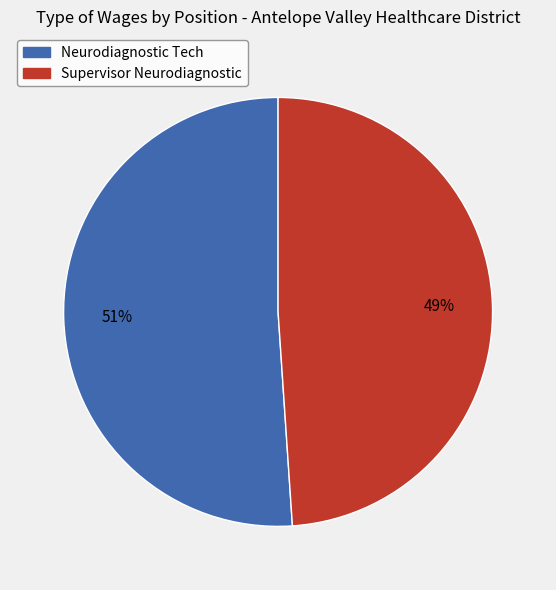

How many slices are in this pie chart?

2